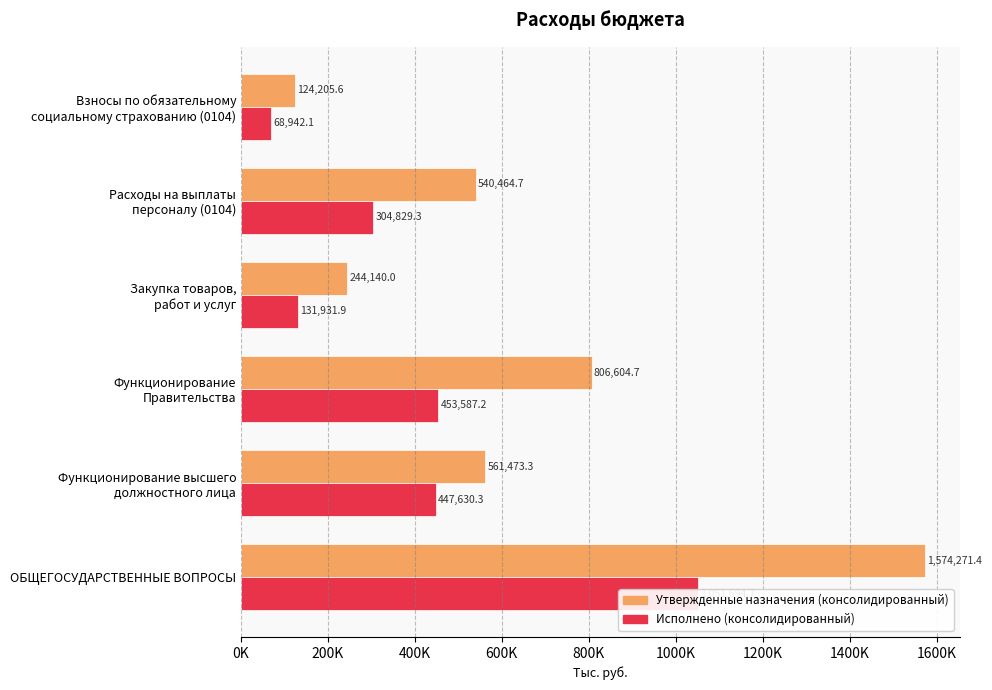

What is the value of the Утвержденные назначения (консолидированный) bar at the 6th from the left?

124205.6